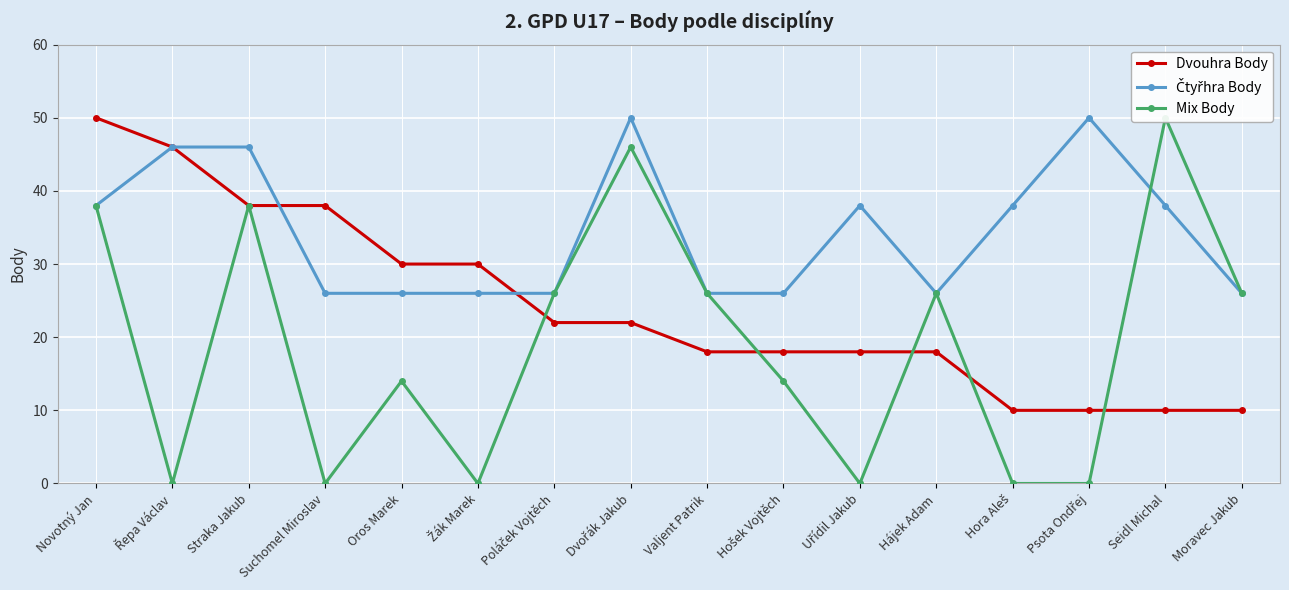

What is the sum of all Dvouhra Body values?

388